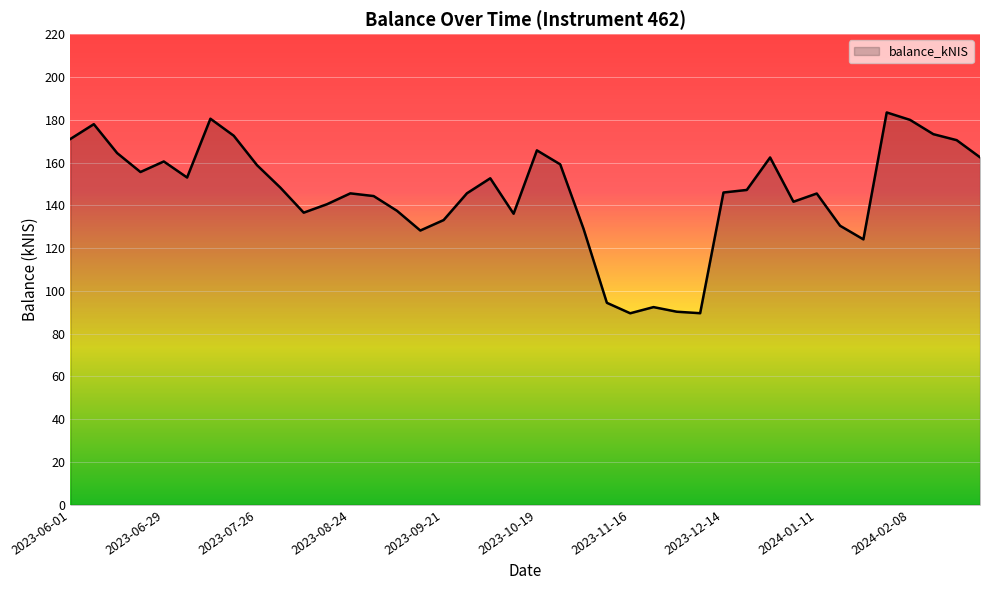

What is the maximum value shown in the chart?

183.4